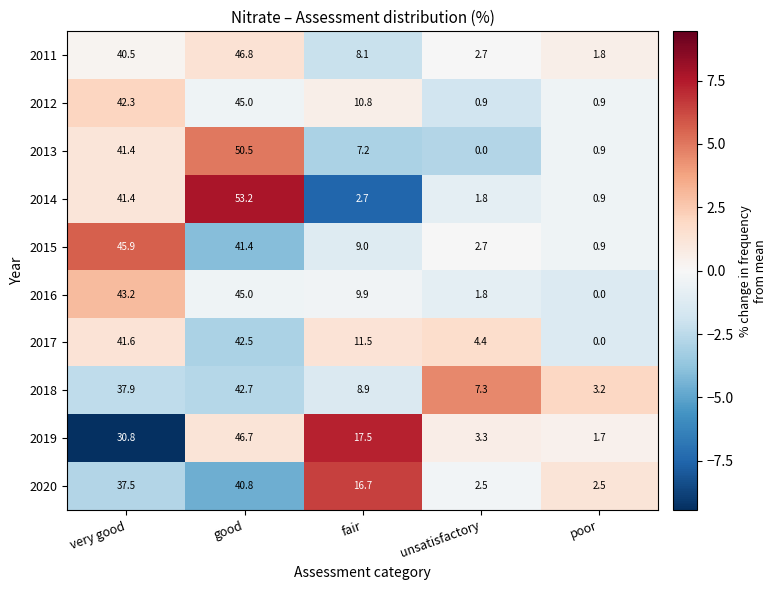

What value does the 2018 series have at poor?

3.2